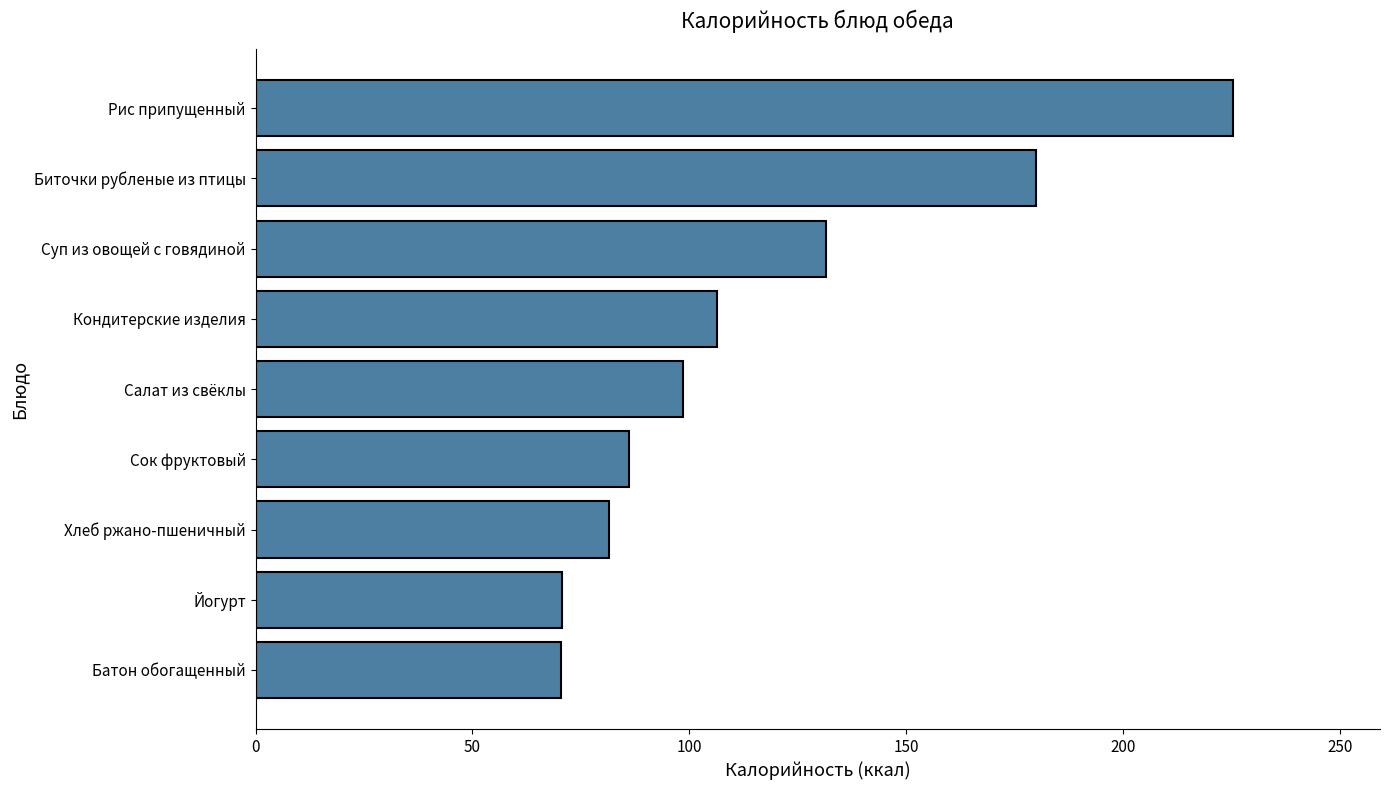

How many data points are above 98?

5